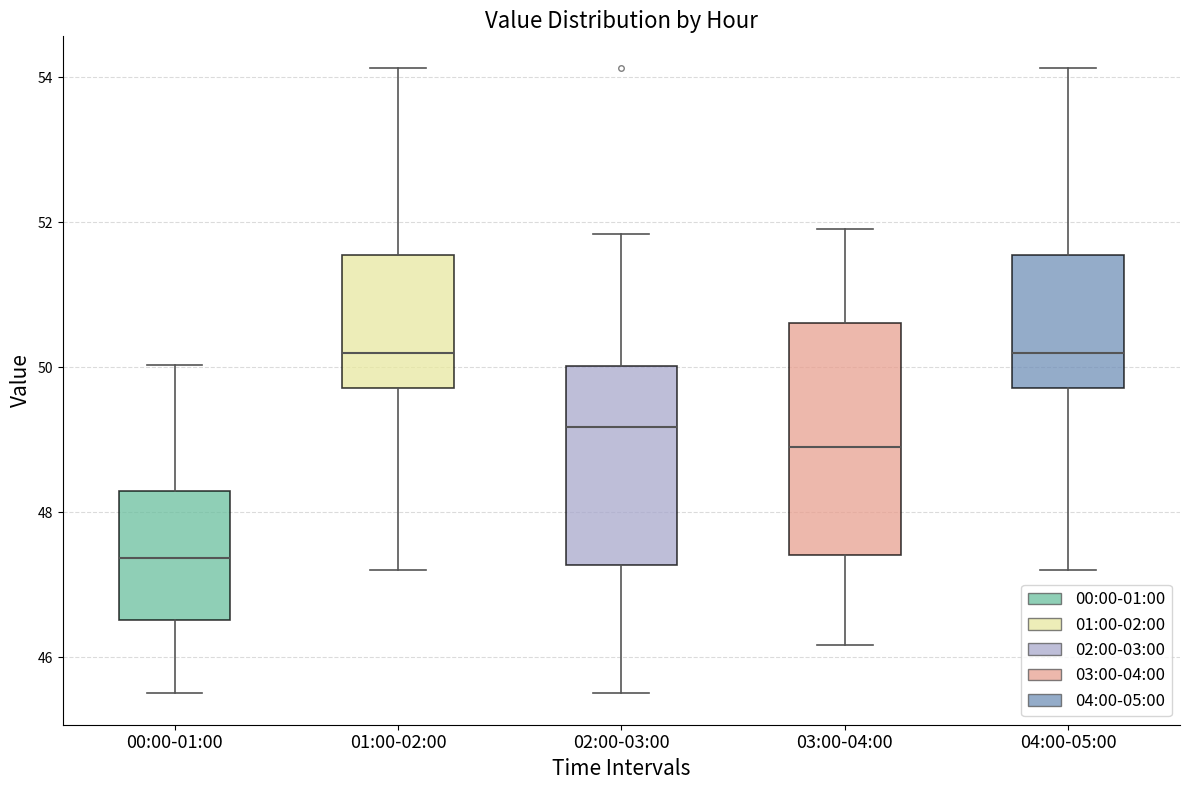

Which box is the tallest, from its lower edge to its upper edge?

03:00-04:00